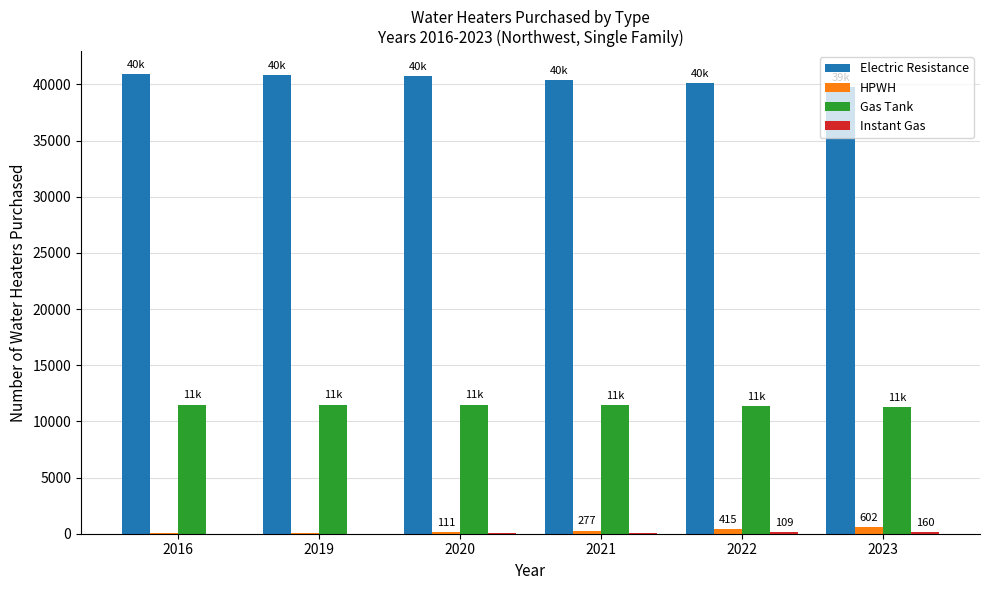

Which series has the largest total across all categories?

Electric Resistance